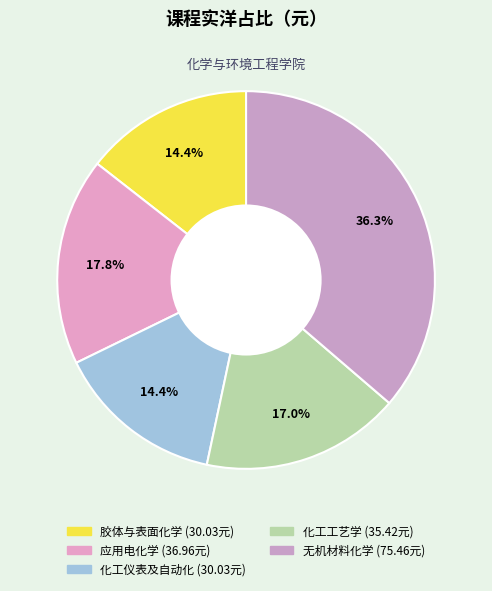

Does any single category account for the majority?

No